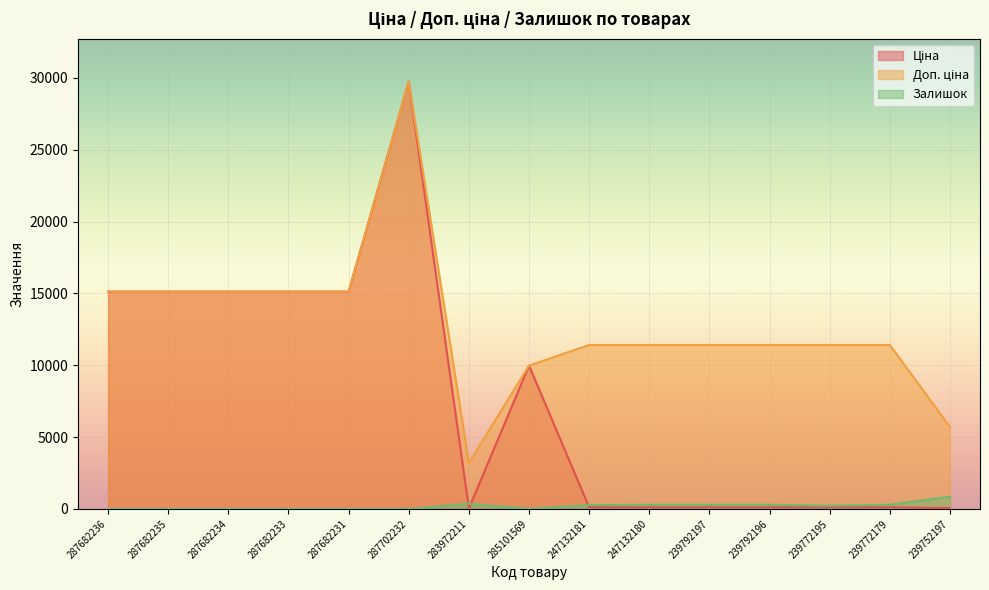

Reading left to right, transcribe all the data shown in this chart.

Ціна: 287682236=15120.0	287682235=15120.0	287682234=15120.0	287682233=15120.0	287682231=15120.0	287702232=29747.2	283972211=32.0	285101569=9975.0	247132181=114.1	247132180=114.1	239792197=114.1	239792196=114.1	239772195=114.1	239772179=114.1	239752197=57.0
Доп. ціна: 287682236=15120.0	287682235=15120.0	287682234=15120.0	287682233=15120.0	287682231=15120.0	287702232=29747.2	283972211=3205.0	285101569=9975.0	247132181=11410.0	247132180=11410.0	239792197=11410.0	239792196=11410.0	239772195=11410.0	239772179=11410.0	239752197=5705.0
Залишок: 287682236=0.0	287682235=0.0	287682234=0.0	287682233=0.0	287682231=0.0	287702232=0.0	283972211=360.0	285101569=7.0	247132181=260.0	247132180=290.0	239792197=289.0	239792196=290.0	239772195=218.0	239772179=290.0	239752197=845.0